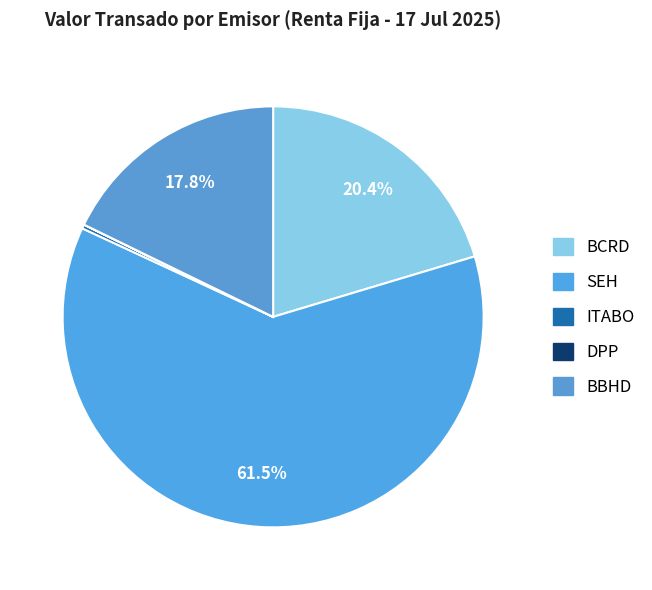

Which category has the biggest portion of the pie?

SEH